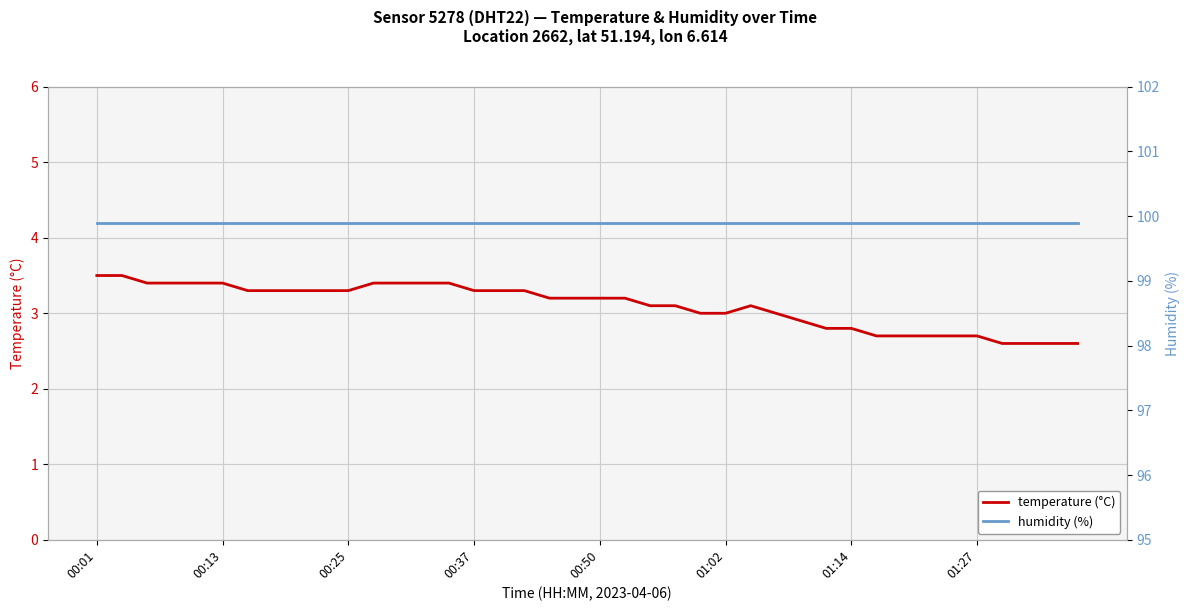

What is the lowest value of the temperature (°C) series?

2.6